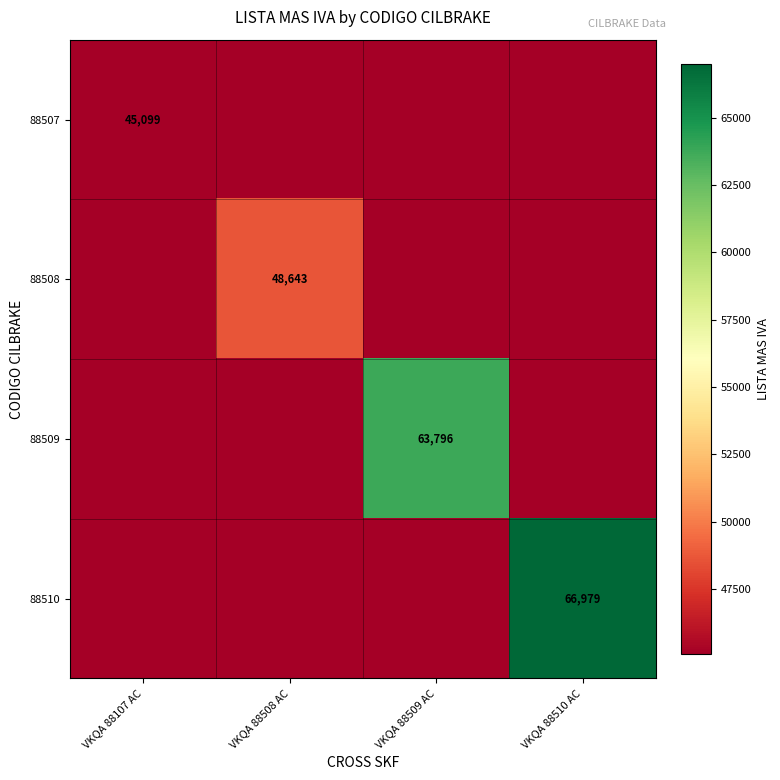

What is the minimum value for 88510?

45099.2